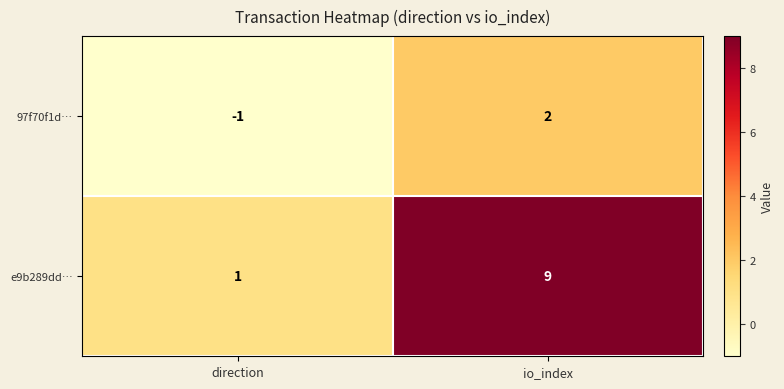

List the series in order of their overall mean, lowest first.

97f70f1d…, e9b289dd…